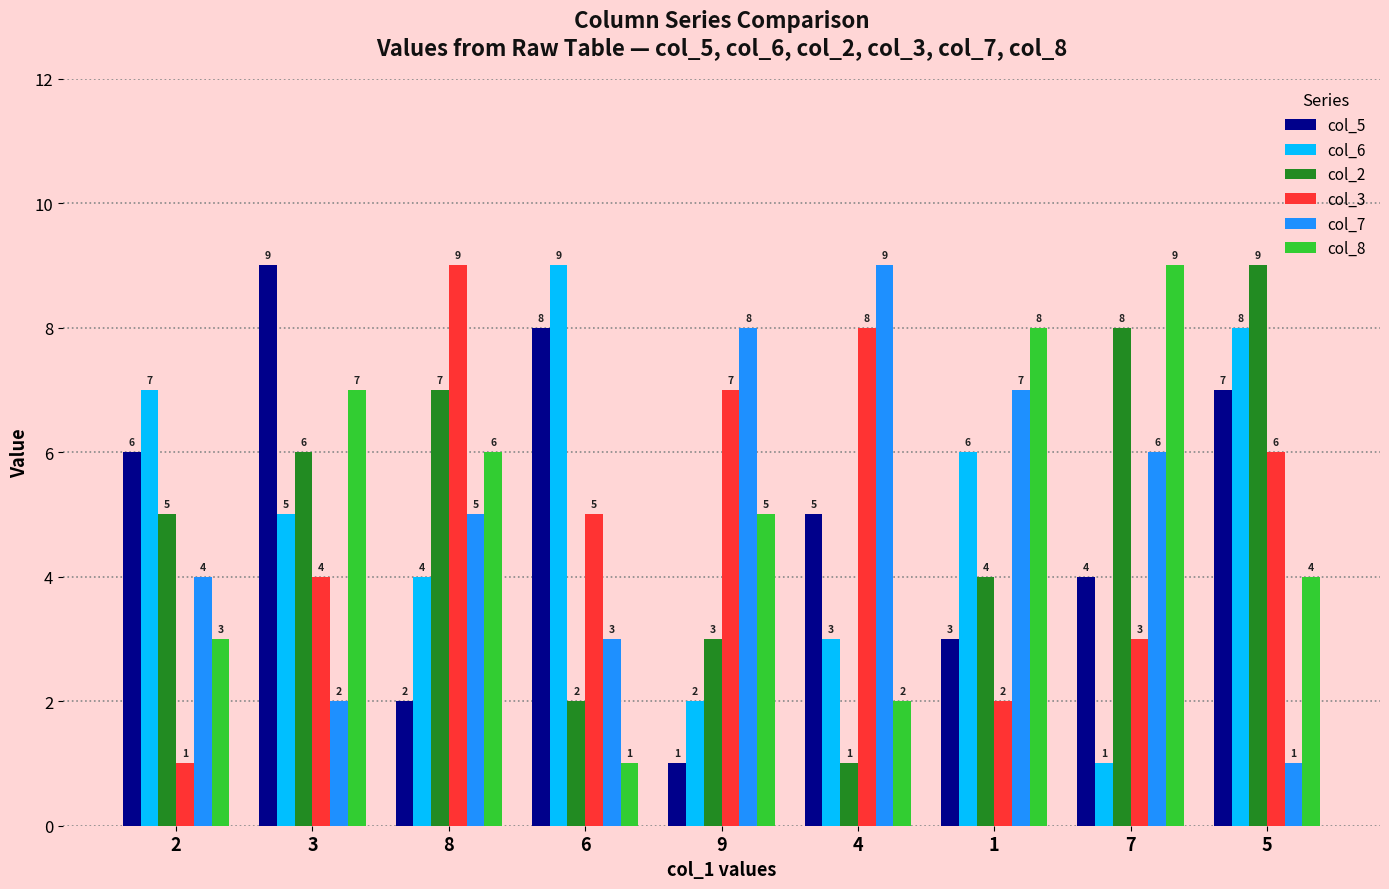

The col_2 series shows 8 at 7. True or false?

True